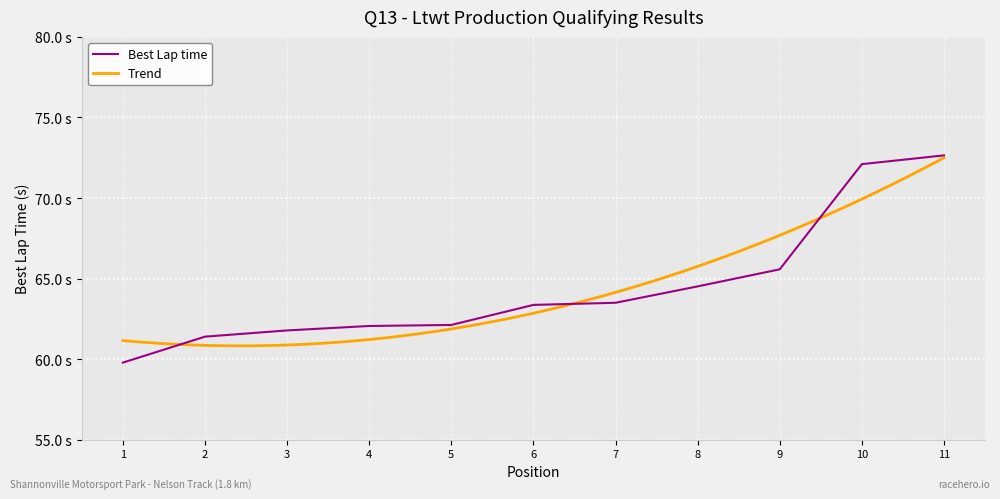

True or false: the data has more than 0 interior local peaks.

False